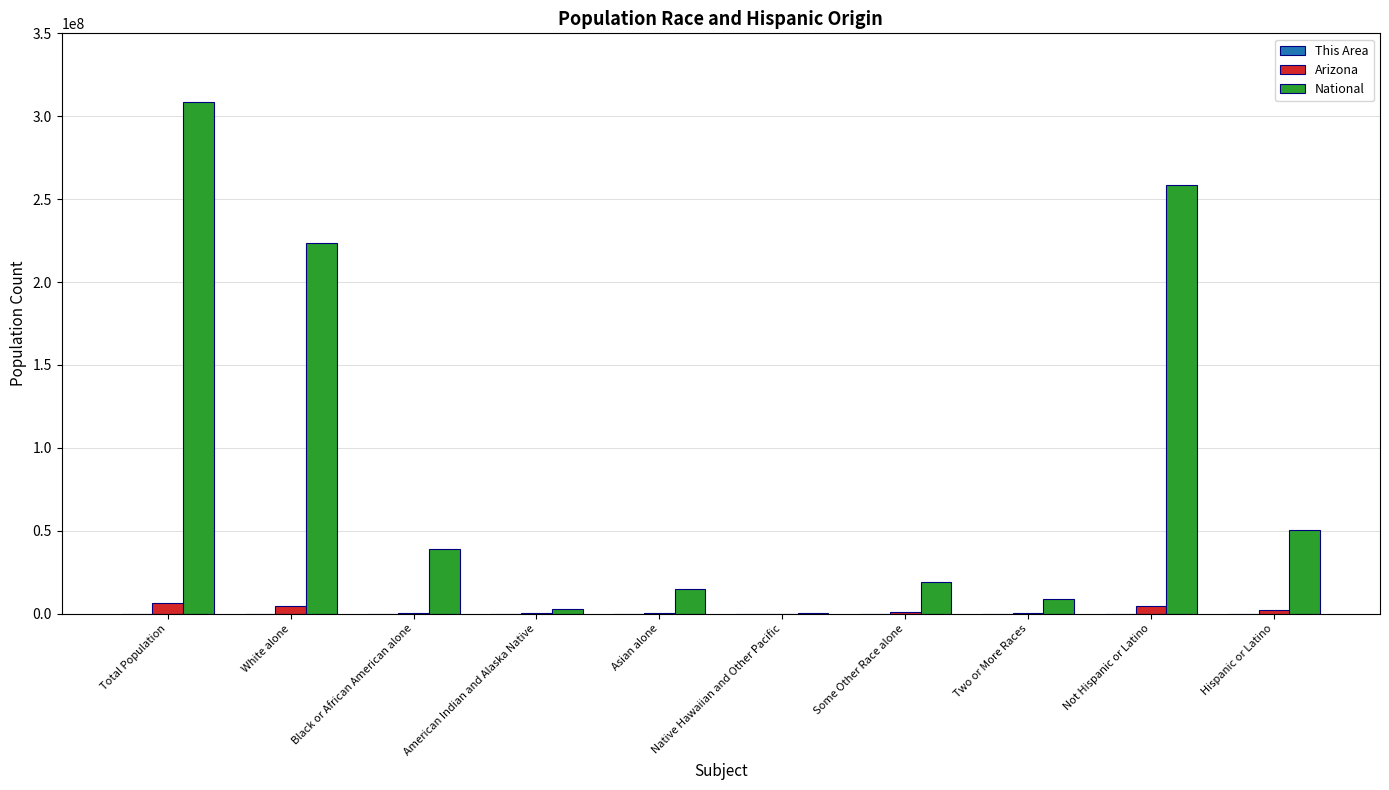

How many distinct data groups are displayed?

3